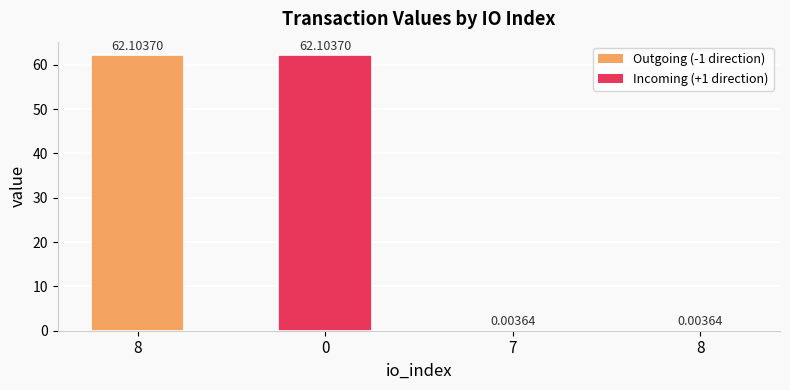

Read the value at 0.

62.1